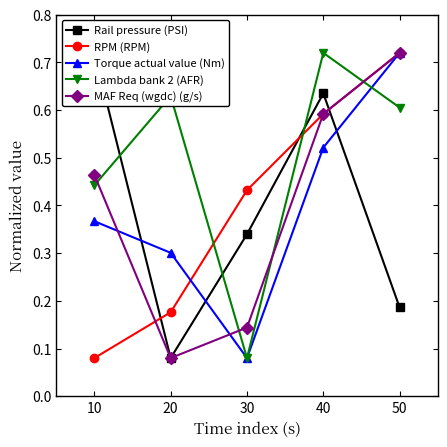

Which series has the widest spread of values?

Rail pressure (PSI)